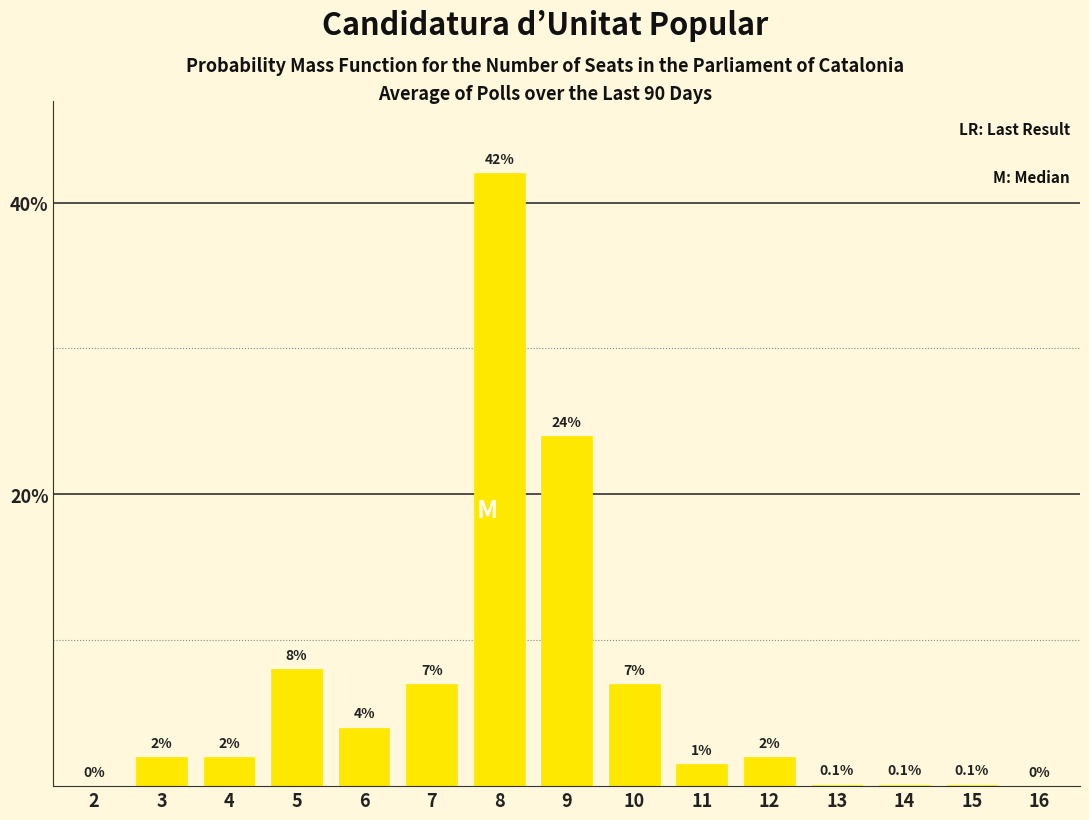

Reading left to right, list all the values displayed in this chart.

2=0.0	3=2.0	4=2.0	5=8.0	6=4.0	7=7.0	8=42.0	9=24.0	10=7.0	11=1.5	12=2.0	13=0.1	14=0.1	15=0.1	16=0.0